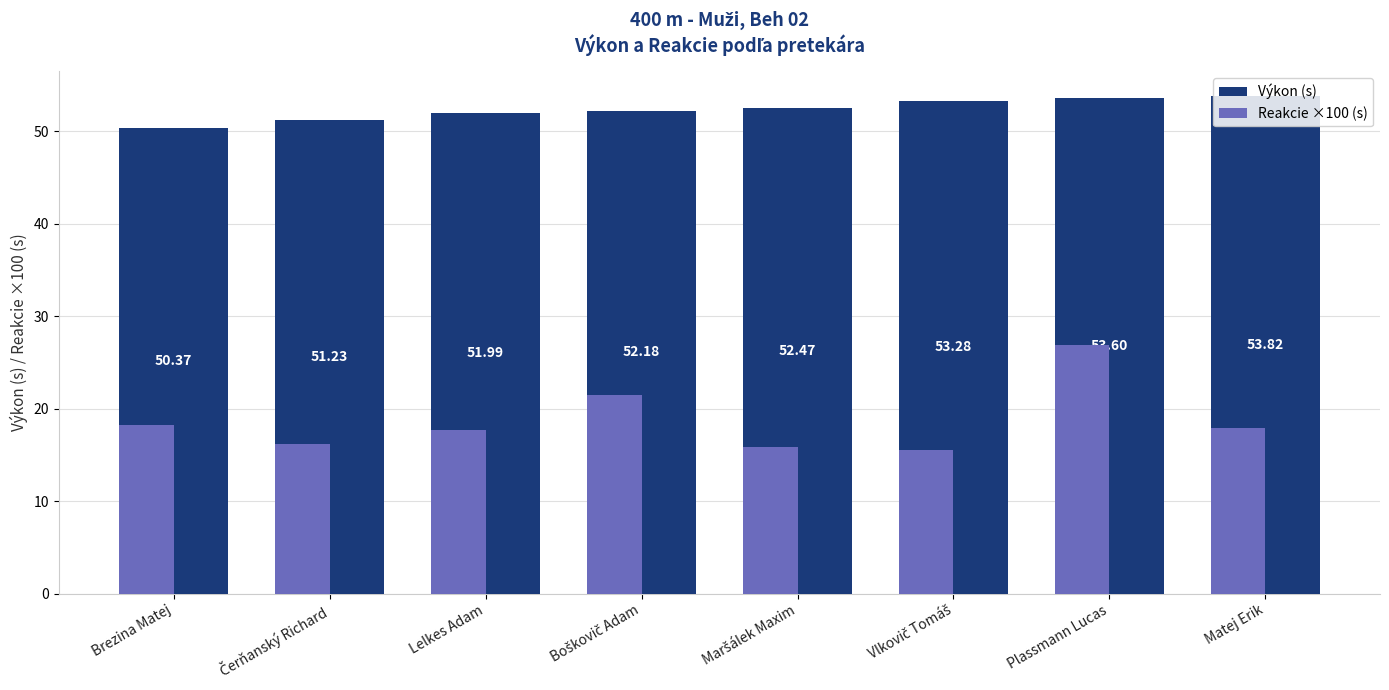

Which series has the largest range (max minus min)?

Reakcie ×100 (s)